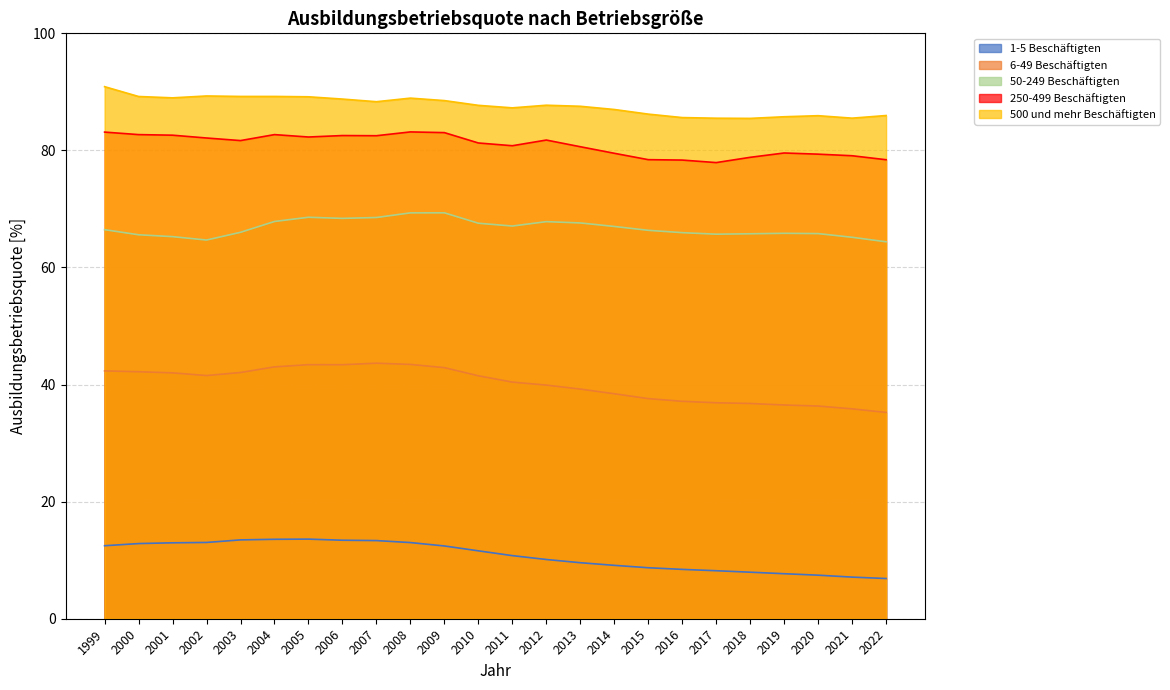

What is the difference between the maximum and second lowest values in the 6-49 Beschäftigten series?

7.8